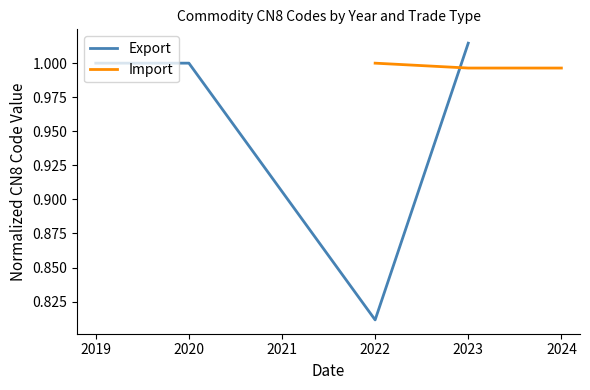

How many positive values does the Import series have?

3